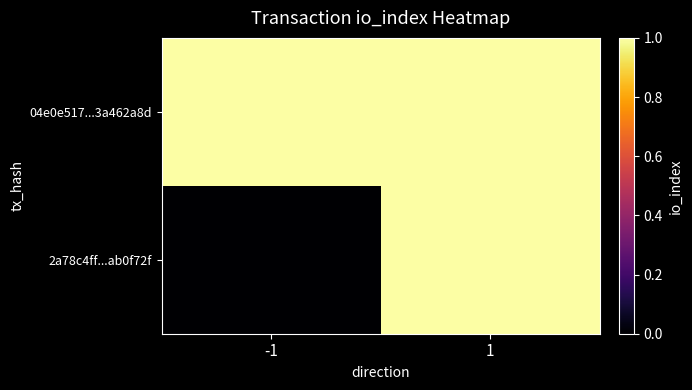

List the series in order of their peak value, lowest first.

04e0e517...3a462a8d, 2a78c4ff...ab0f72f